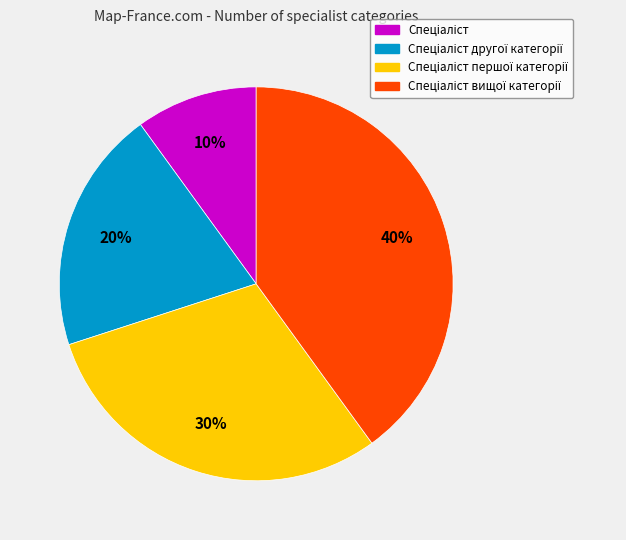

How many slices are in this pie chart?

4